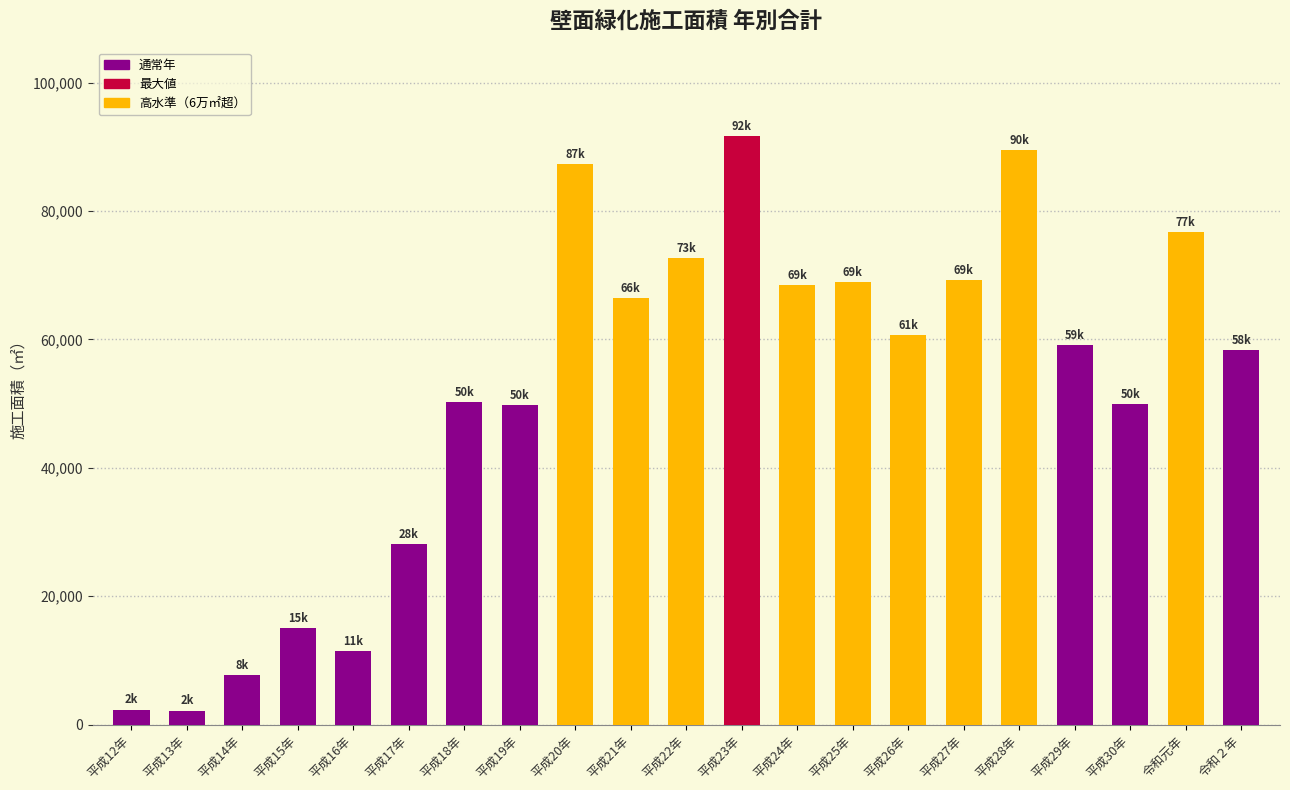

What is the label of the 12th bar from the left?

平成23年